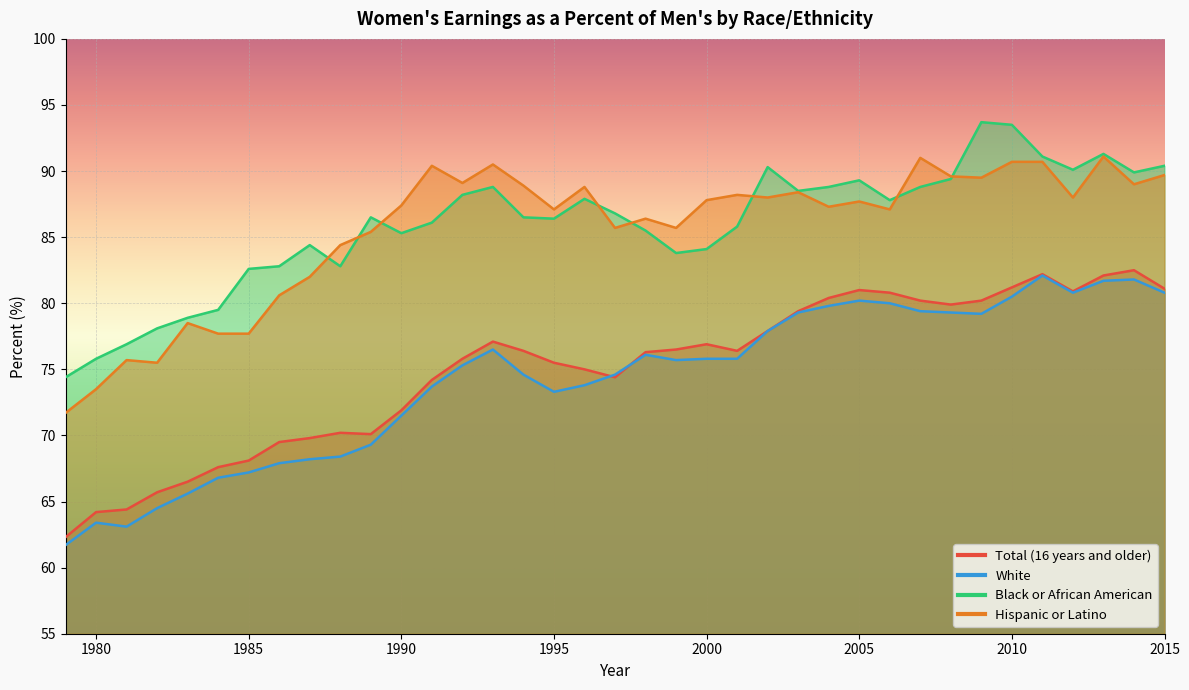

In Hispanic or Latino, how many points are higher than both neighbors (excluding endpoints)?

11